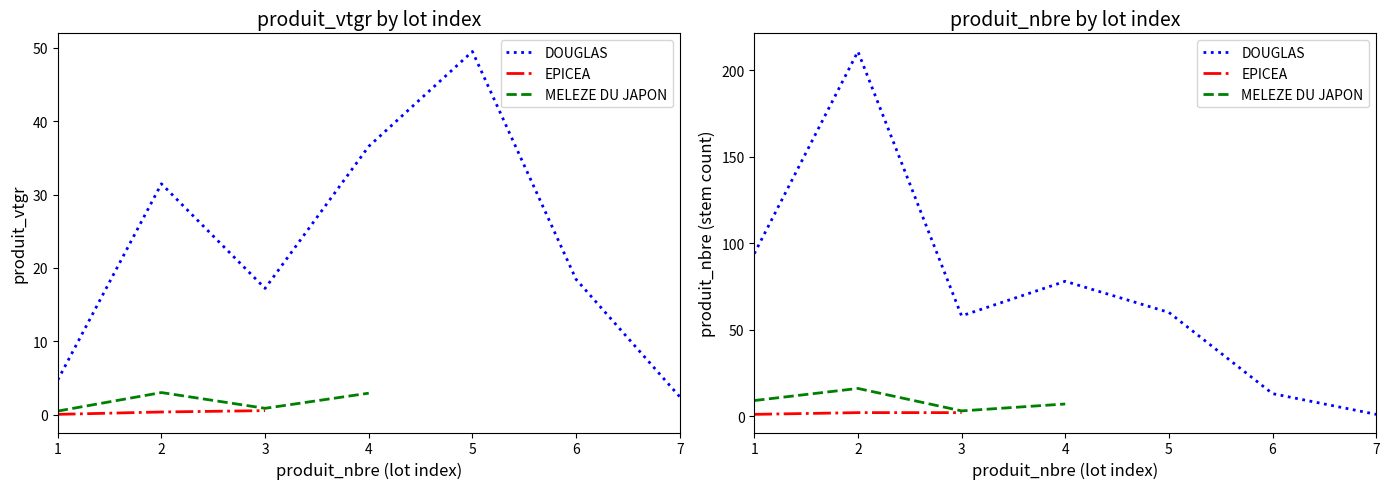

Where is MELEZE DU JAPON nearest to the value 9?

1